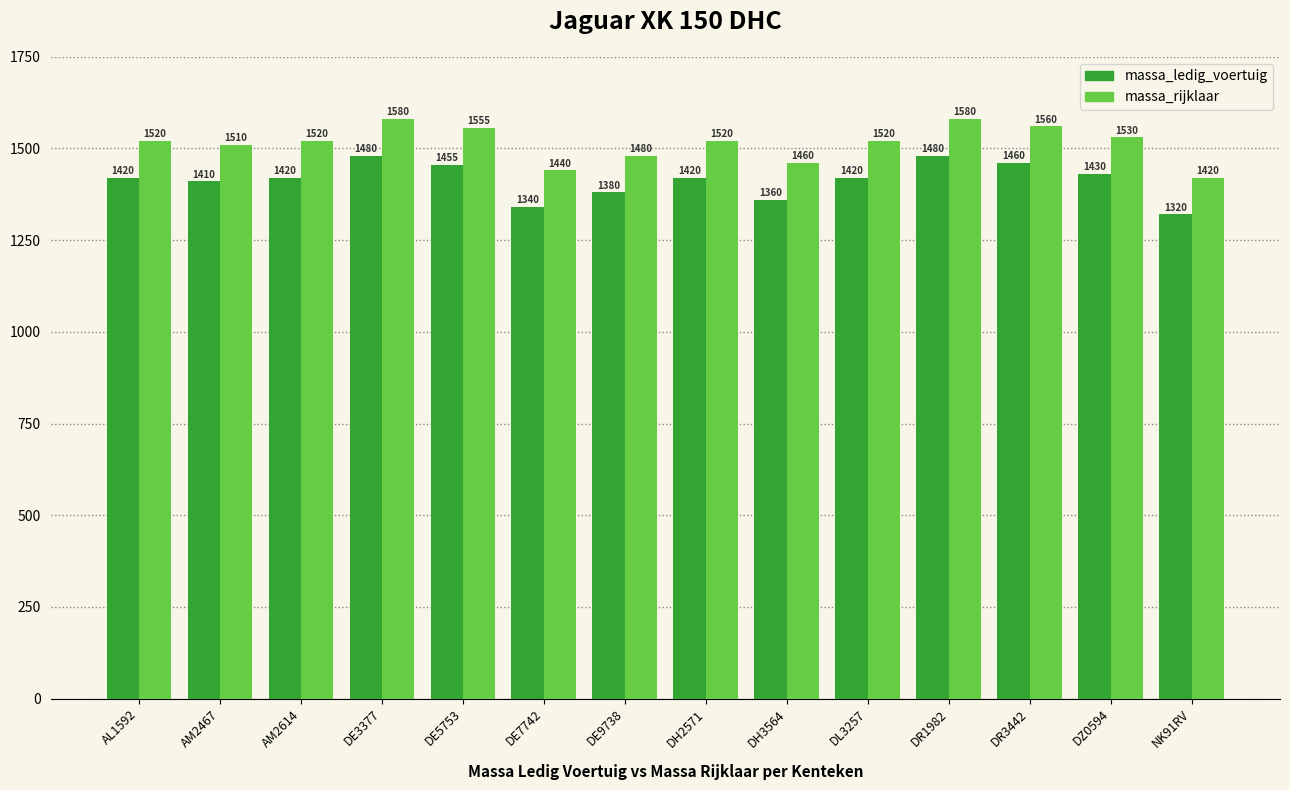

What value does the massa_rijklaar series have at DH3564, to the nearest 10?

1460